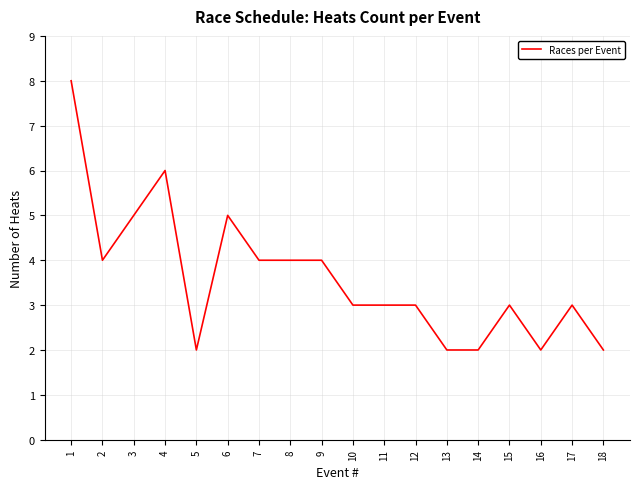

What is the maximum value shown in the chart?

8